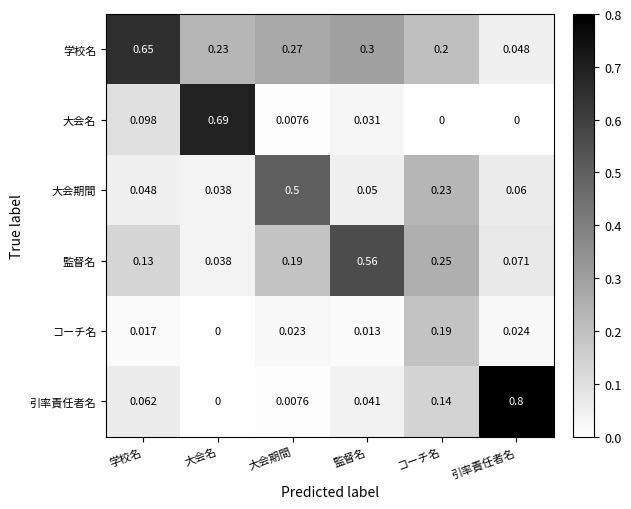

Rank the series by their maximum value, from lowest to highest.

コーチ名, 大会期間, 監督名, 学校名, 大会名, 引率責任者名